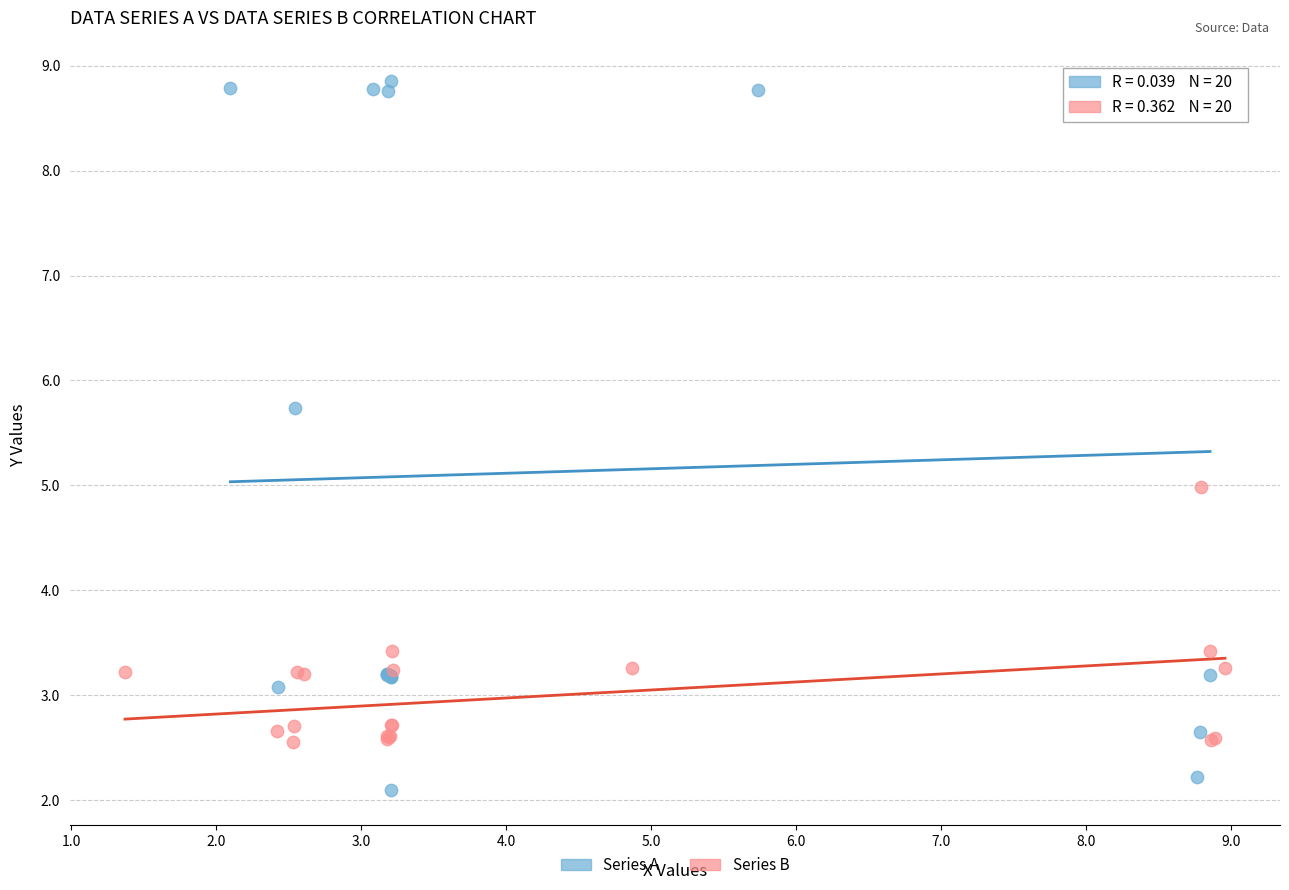

Which series reaches the maximum Y coordinate?

Series A